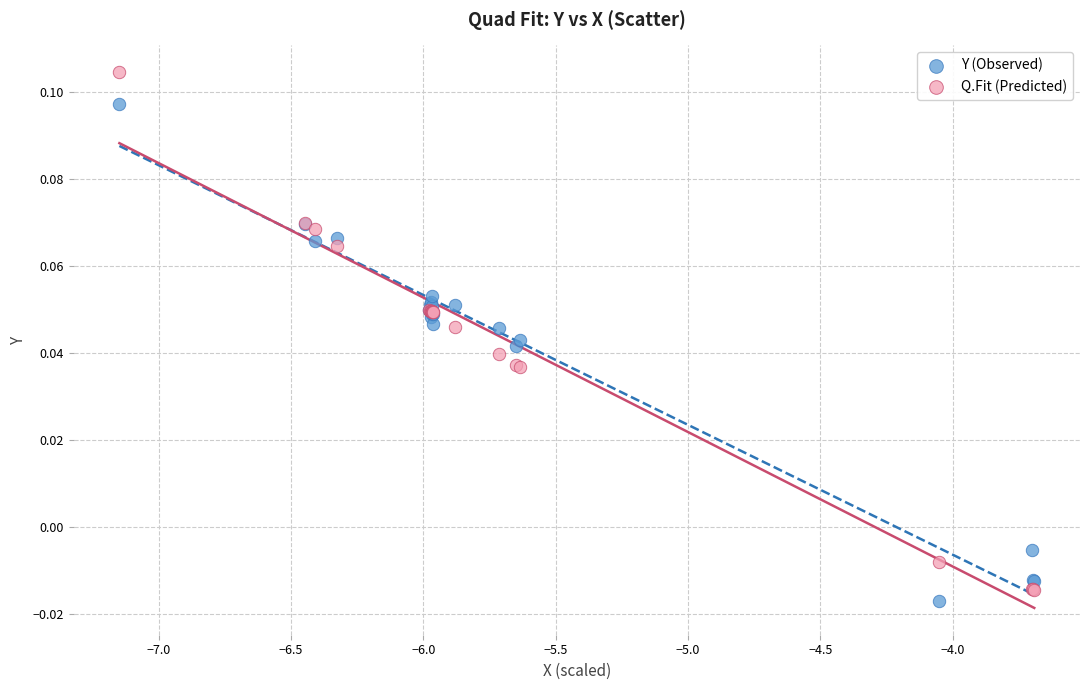

Which series has the widest spread of Y values?

Q.Fit (Predicted)